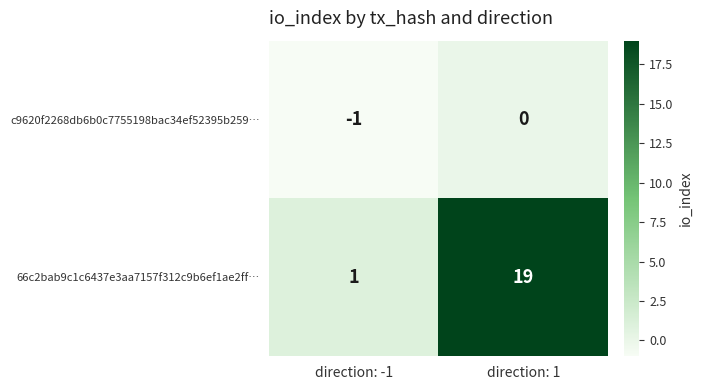

Between direction: -1 and direction: 1, which series saw the biggest shift?

66c2bab9c1c6437e3aa7157f312c9b6ef1ae2ff…